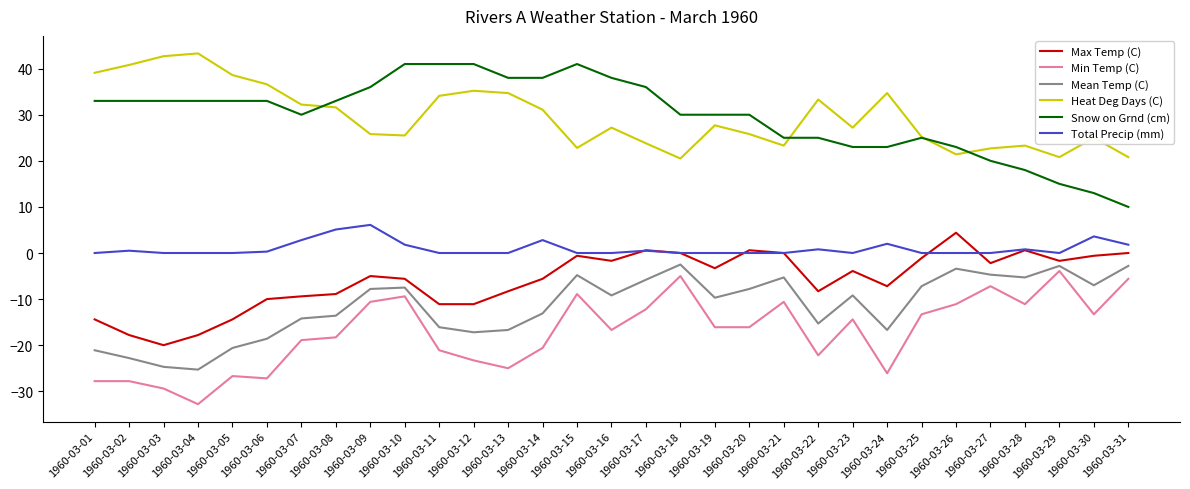

What is the minimum value shown in the chart?

-32.8